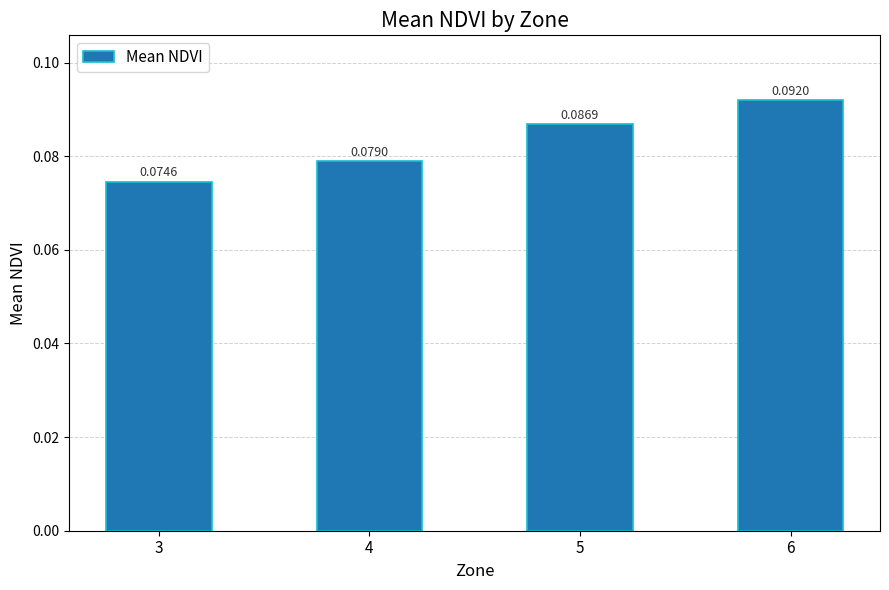

What is the sum of all values?

0.3